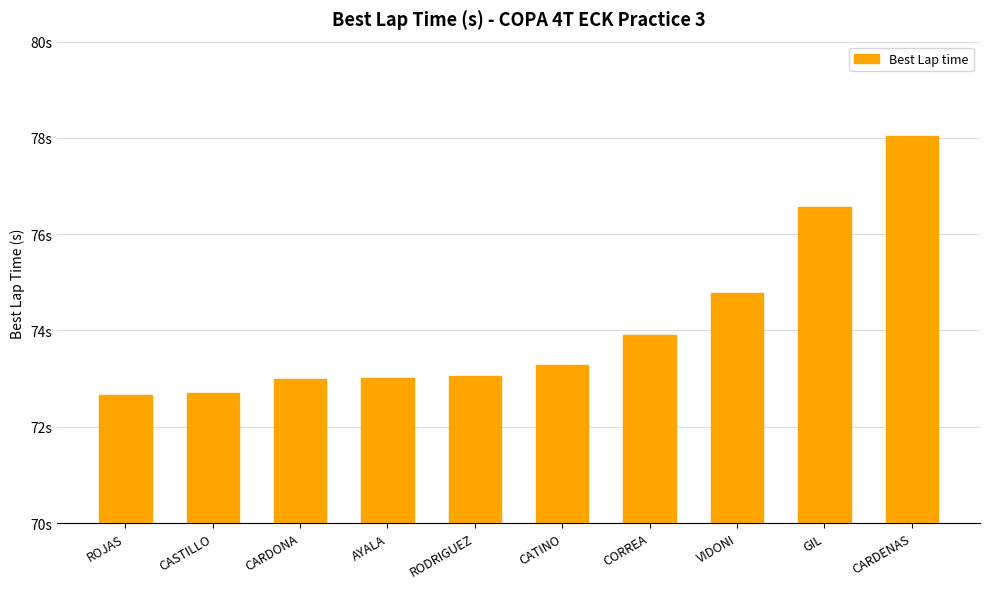

Are the bars horizontal?

No